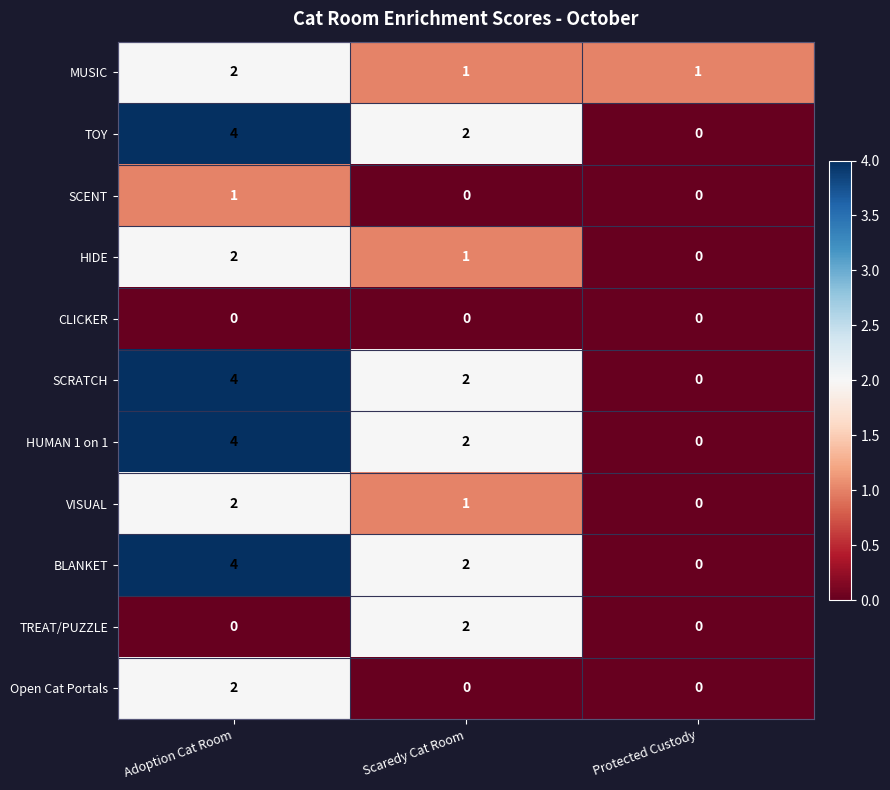

What is the spread (max minus min) of values at Adoption Cat Room?

4